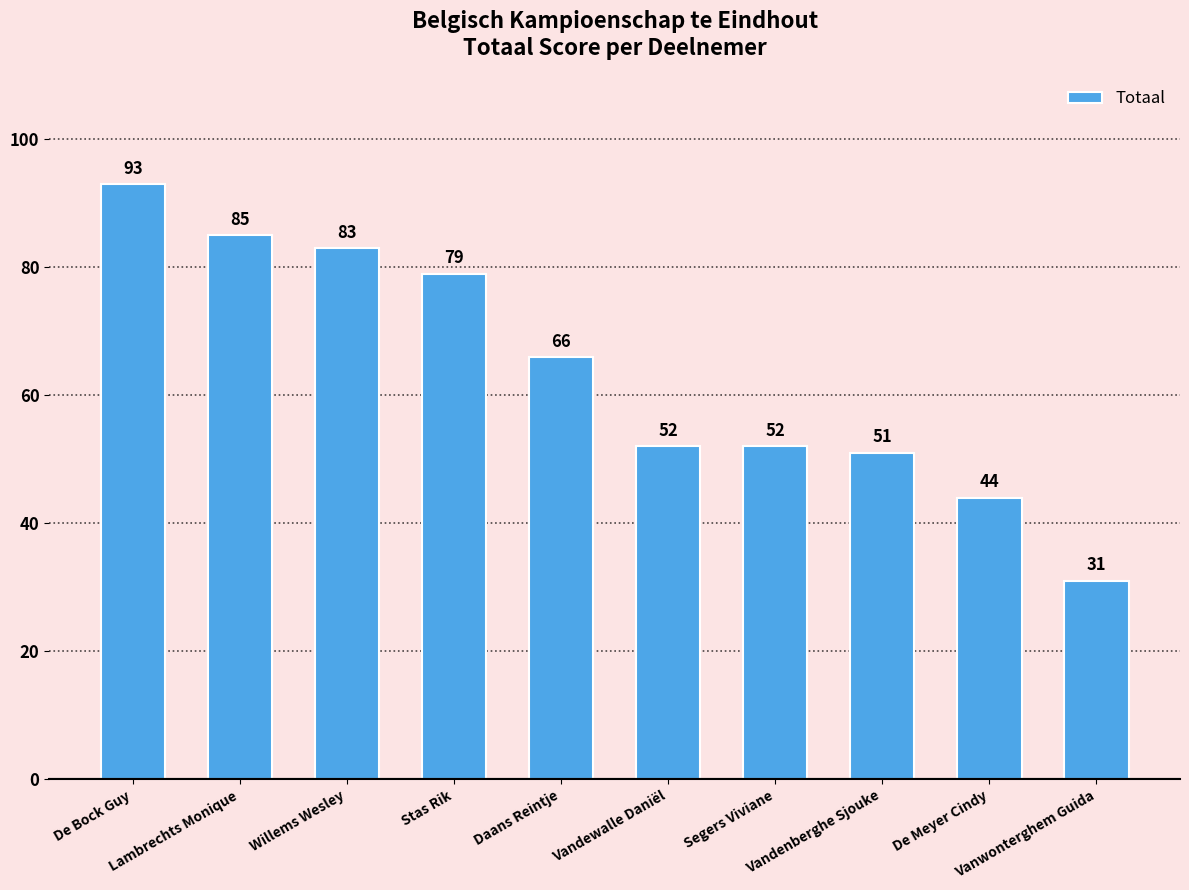

What is the sum of all values?

636